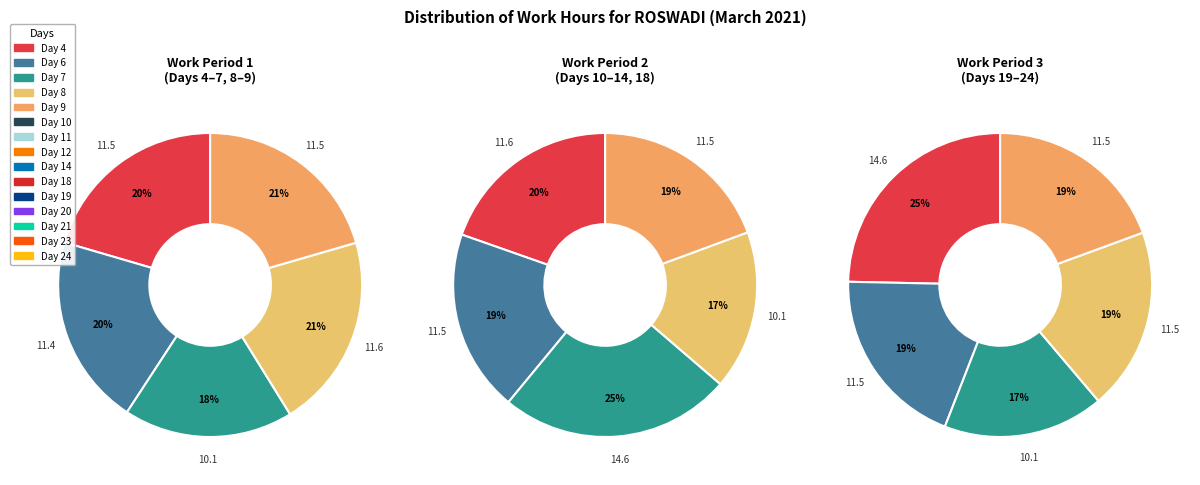

Does Day 9 represent more than half of the total?

No